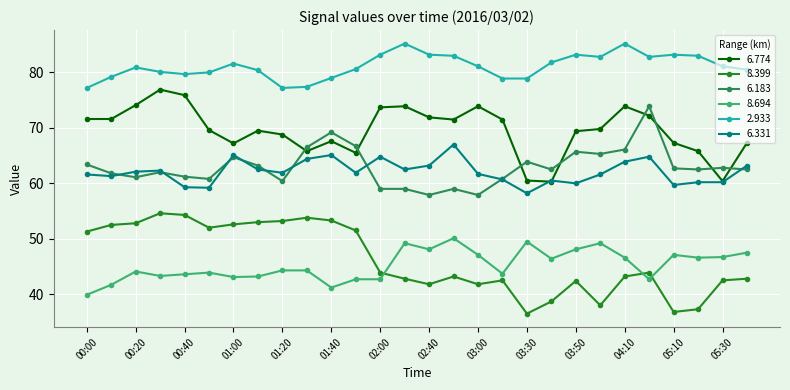

True or false: 8.399 and 6.331 intersect in this chart.

False